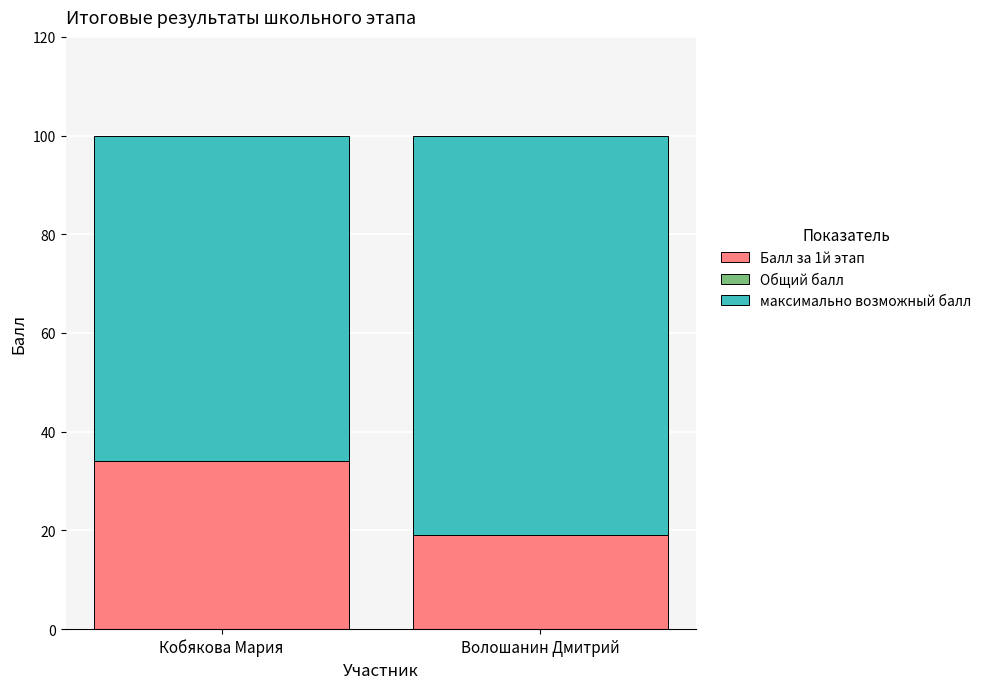

Reading right to left, what are the values for Балл за 1й этап?

19	34